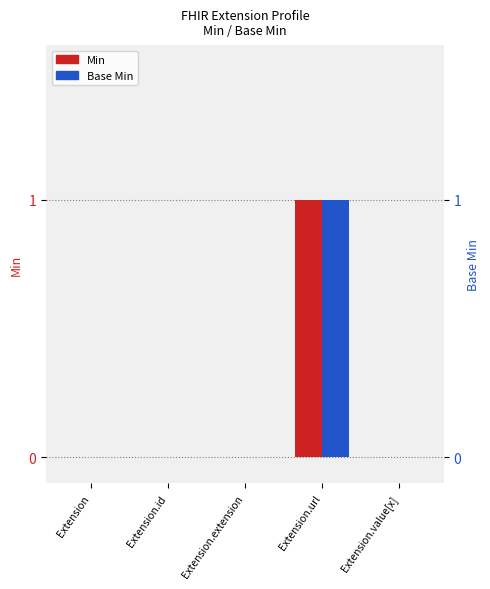

What is the label of the 5th bar from the right?

Extension